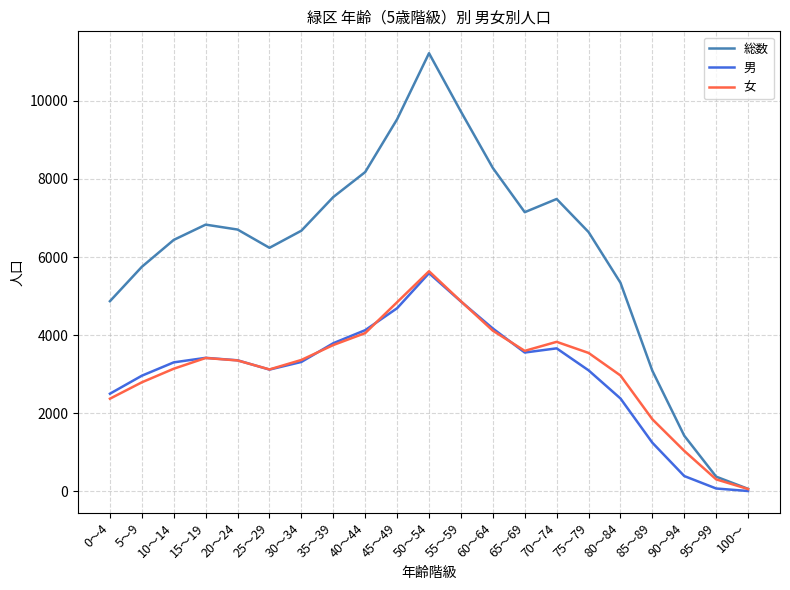

Which series has the largest range (max minus min)?

総数